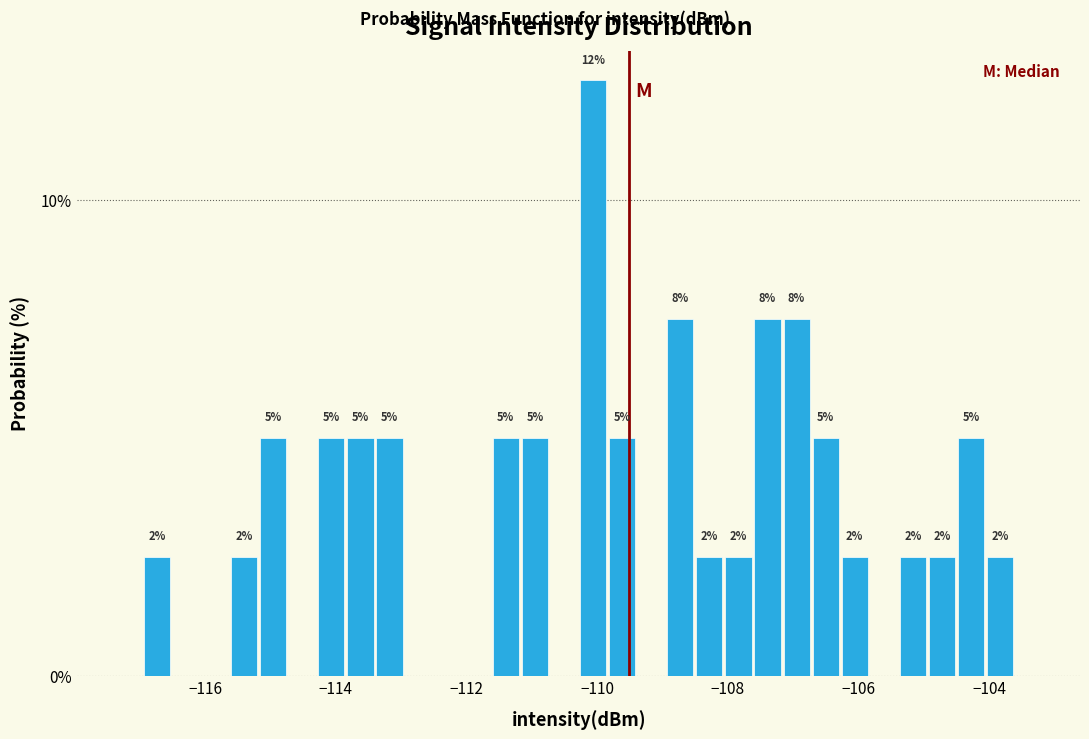

Read against the x-axis, roughly where is the centre of the tallest bar?

-110.0